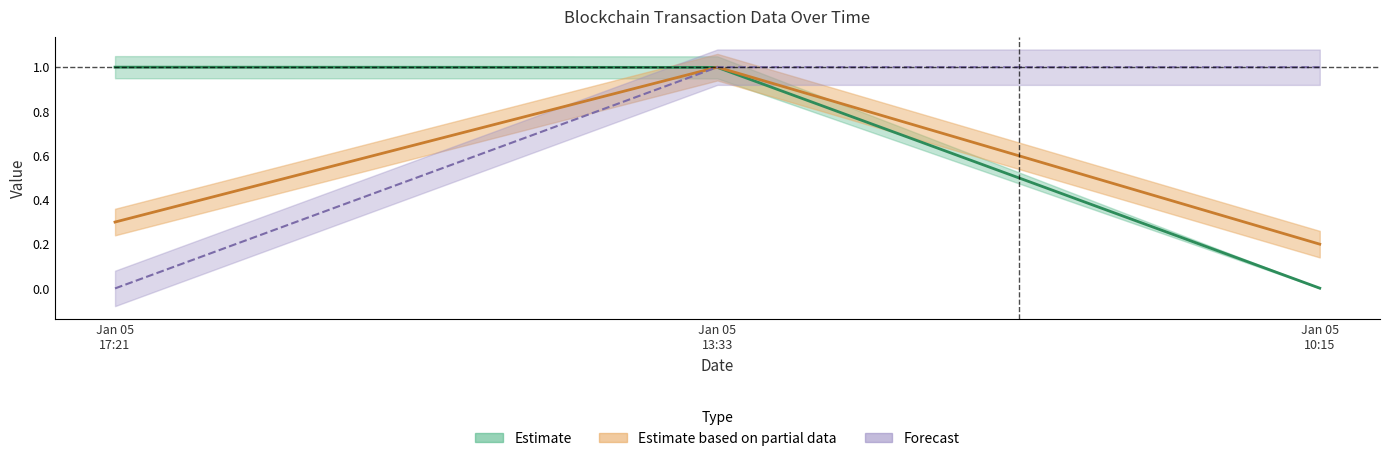

At how many categories does at least one series exceed 0?

3